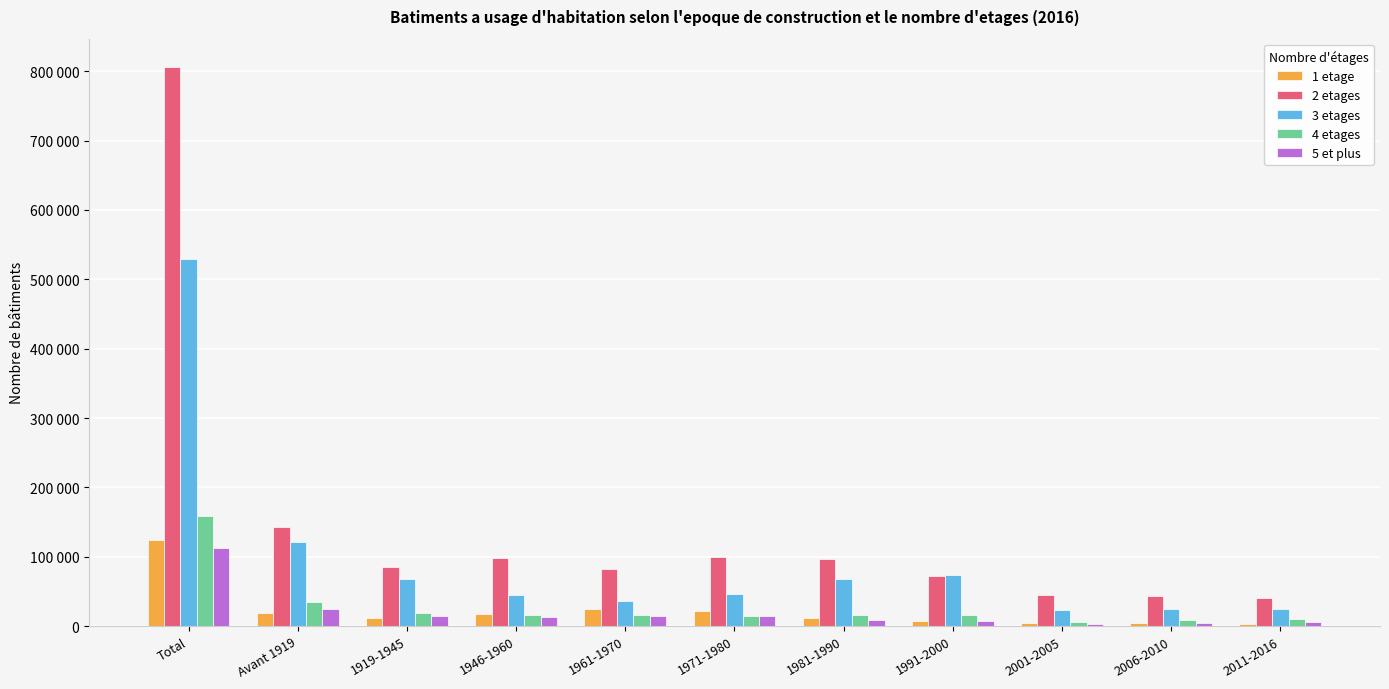

At which category does the chart reach its minimum across all series?

2011-2016